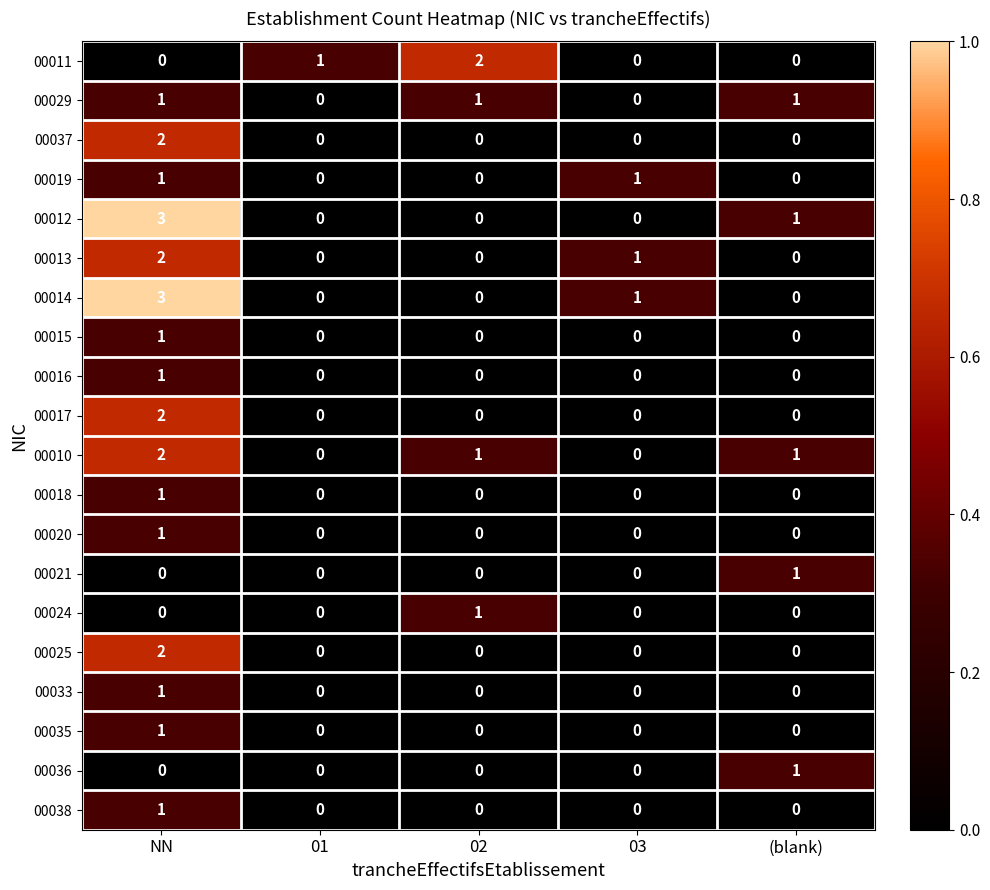

At which category does the chart reach its peak across all series?

NN